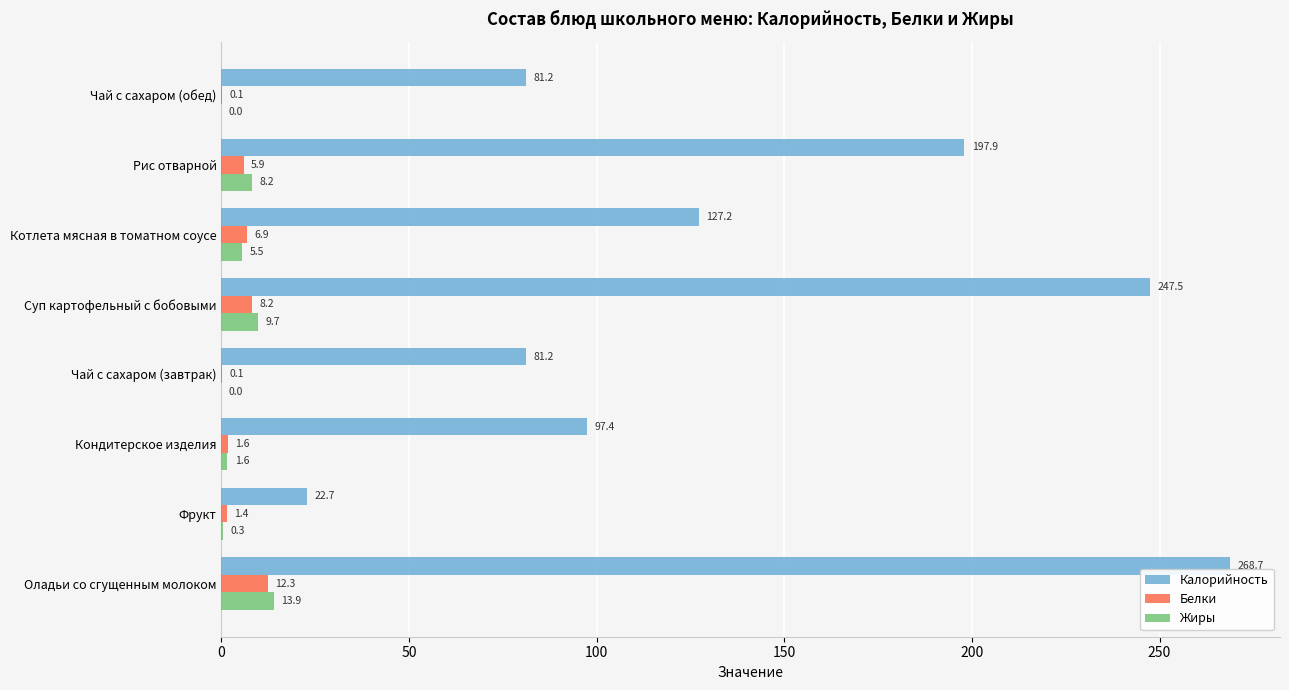

Is it true that Калорийность equals 134.9 at Чай с сахаром (обед)?

False